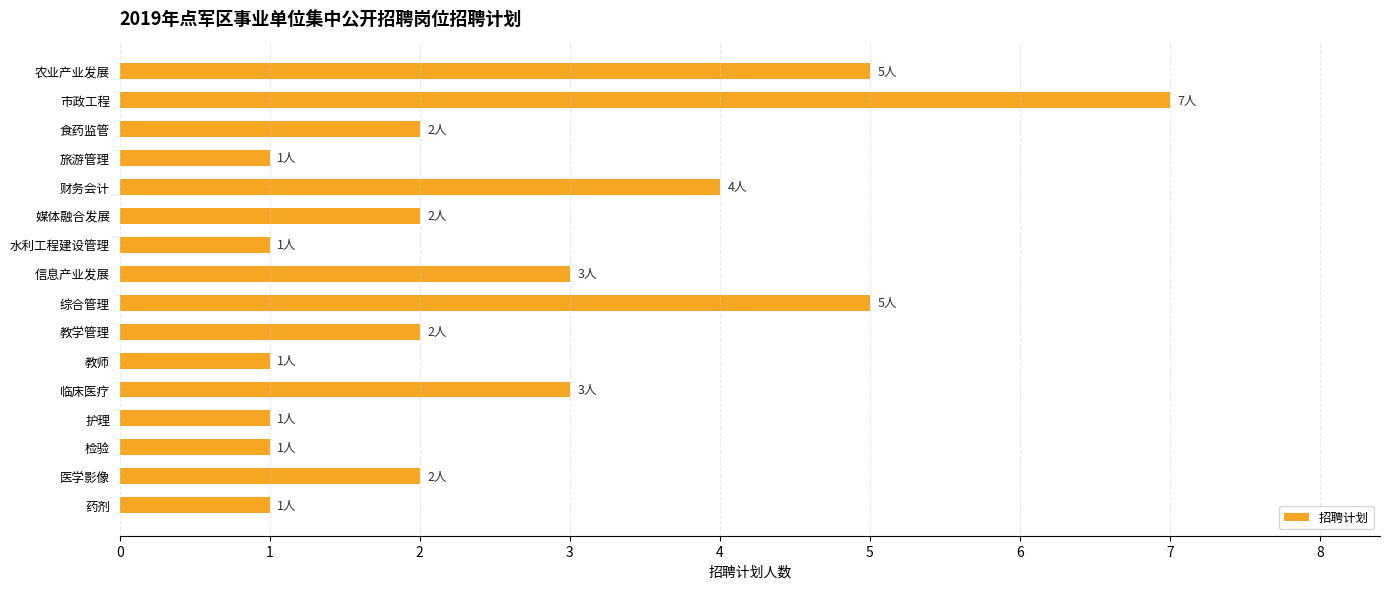

What is the average value?

3